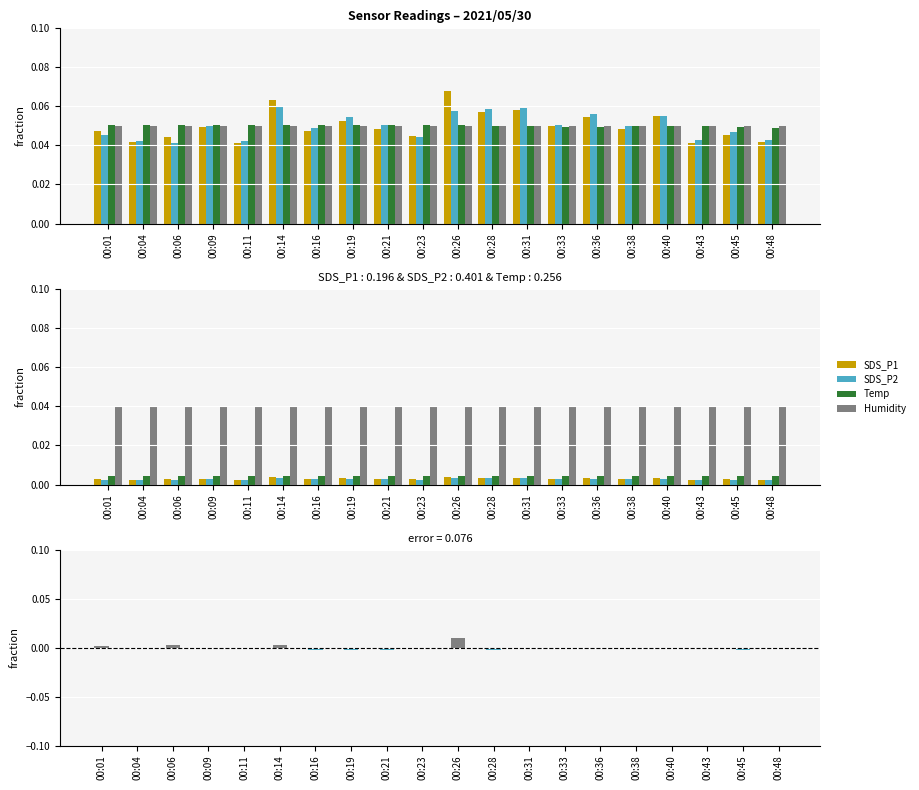

True or false: SDS_P1 has a value of 0.0 at 00:26.

False